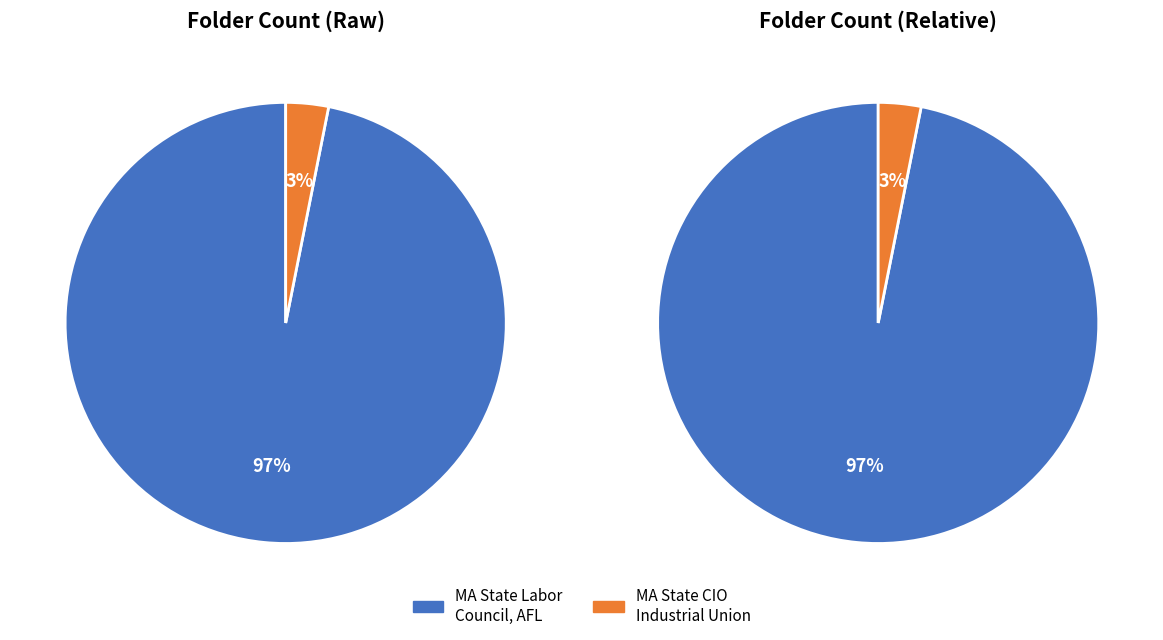

What percentage do Massachusetts State CIO Industrial Union and Massachusetts State Labor Council, AFL together represent?

100.0%